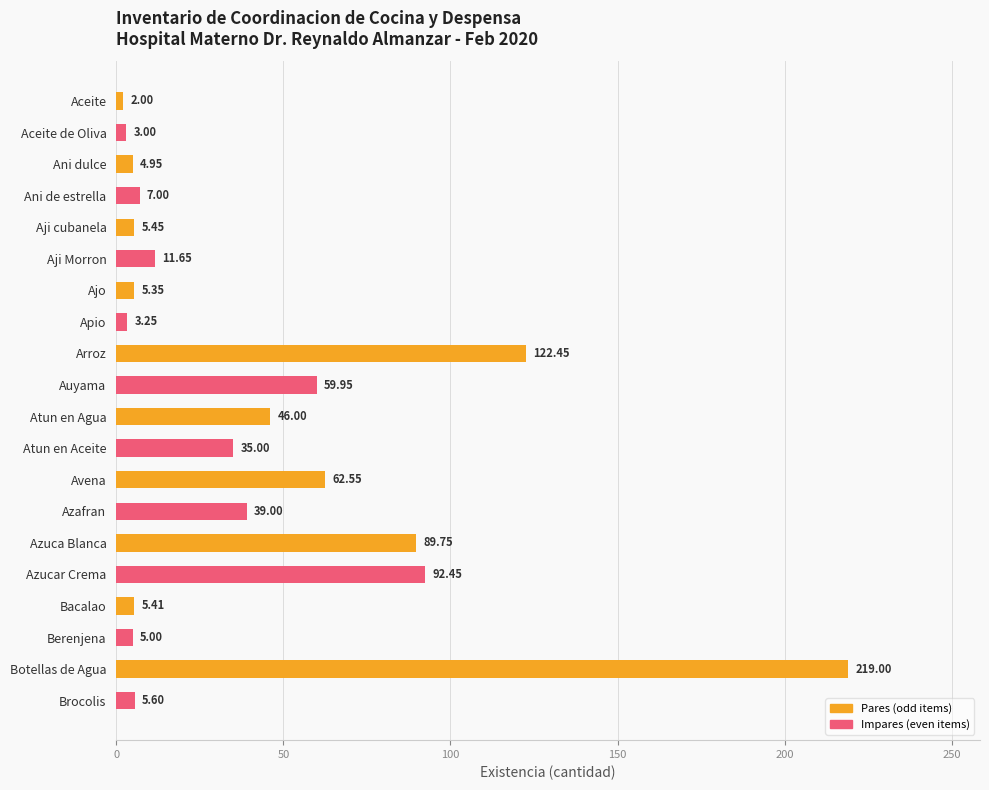

Which category has the highest value across all series?

Botellas de Agua